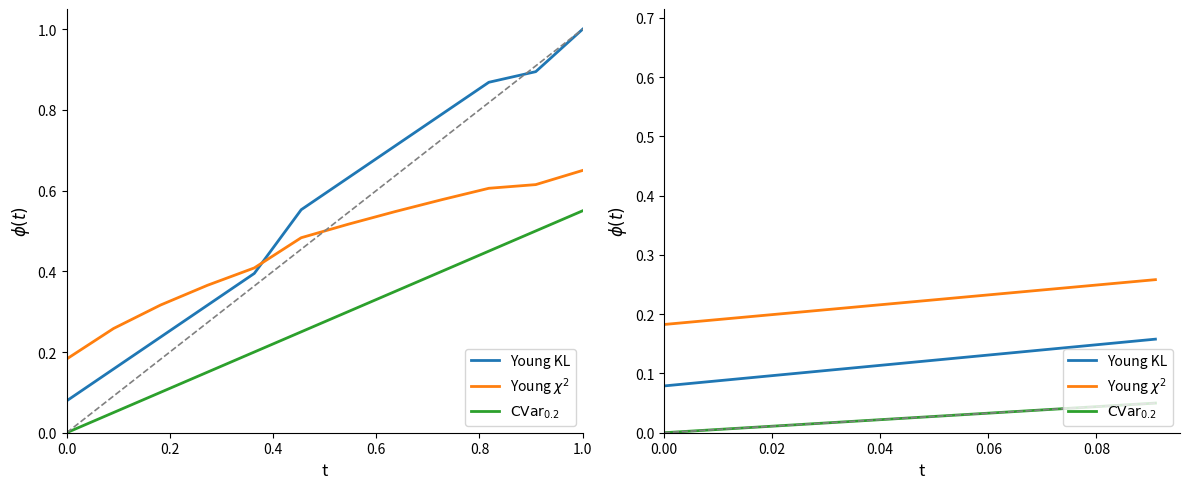

At how many categories does at least one series exceed 0?

2